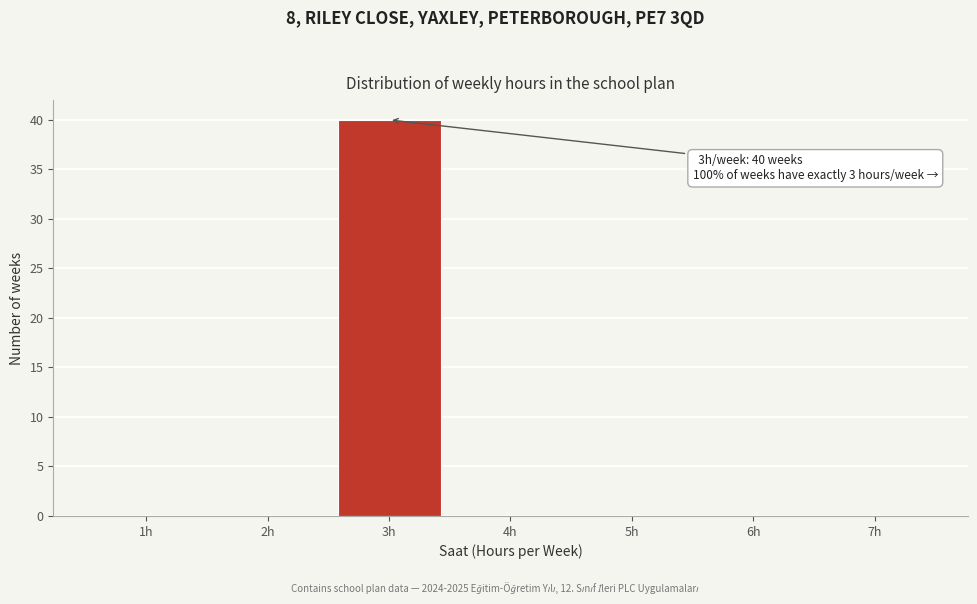

Reading right to left, extract all data points from this chart.

7h=0	6h=0	5h=0	4h=0	3h=40	2h=0	1h=0